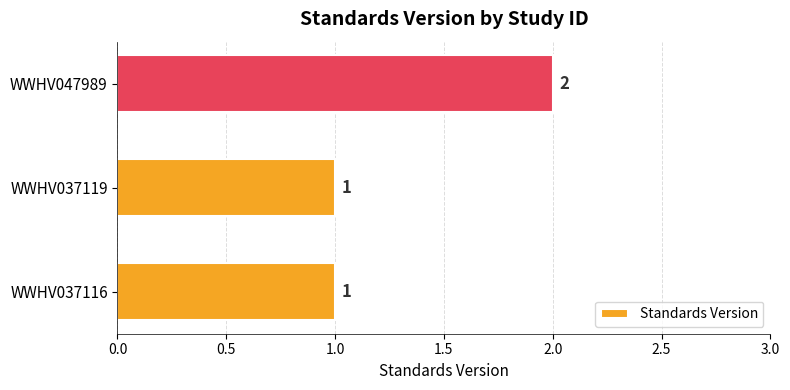

Approximately how many times larger is the value at WWHV037116 compared to WWHV047989?

0.5